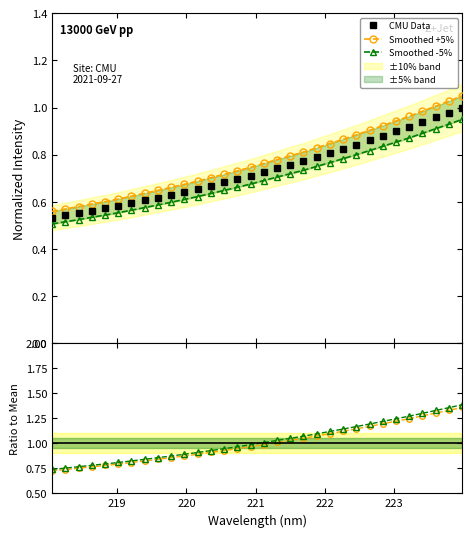

What is the sum of all Ratio to mean values?

32.0